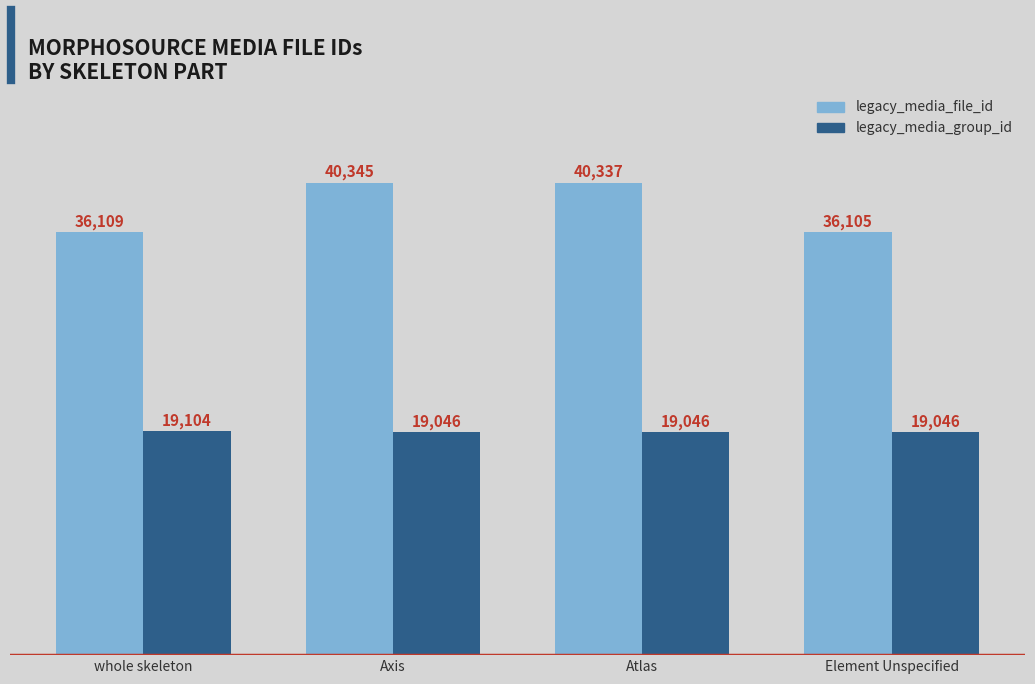

What are all the series names shown in the legend?

legacy_media_file_id, legacy_media_group_id